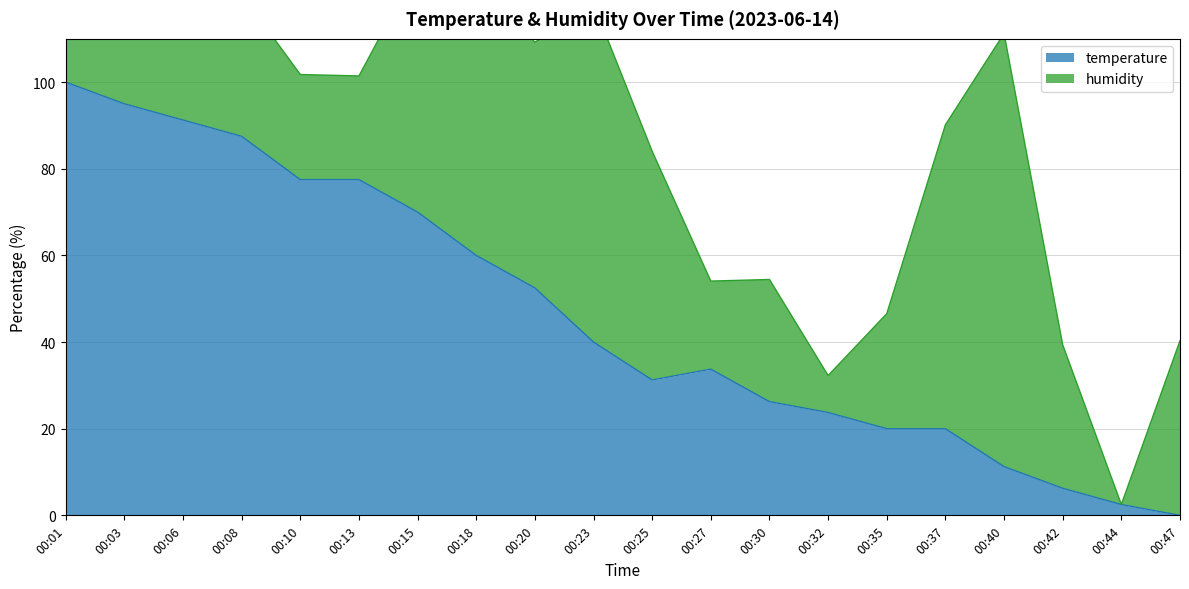

What is the sum of all values?

926.2